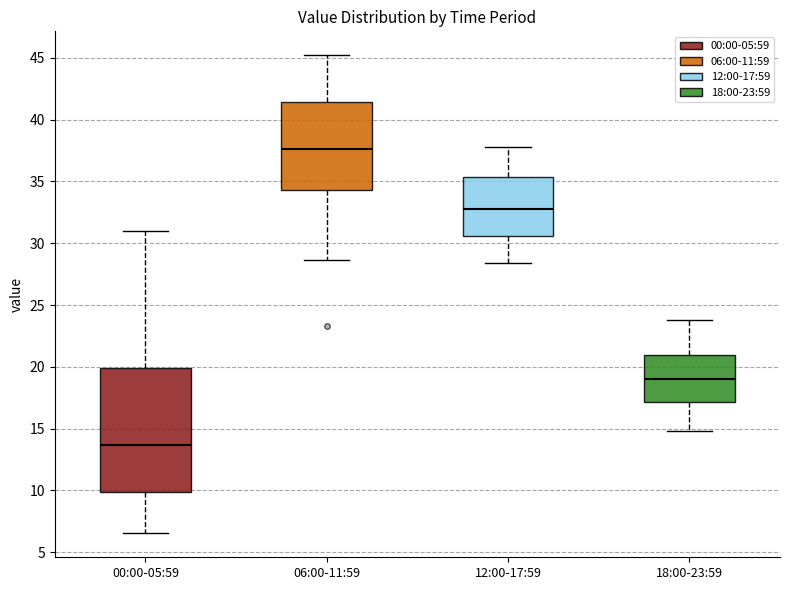

Reading left to right, read every box against the y-axis: the position of its median line, the range the box covers, and the ends of its whiskers. The values are not printed on the chart, so give them approximately, as read against the axis.

00:00-05:59: median 13.5, box 10.0 to 20.0, whiskers 6.5 to 31.0
06:00-11:59: median 37.5, box 34.5 to 41.5, whiskers 28.5 to 45.0
12:00-17:59: median 33.0, box 30.5 to 35.5, whiskers 28.5 to 38.0
18:00-23:59: median 19.0, box 17.0 to 21.0, whiskers 15.0 to 24.0